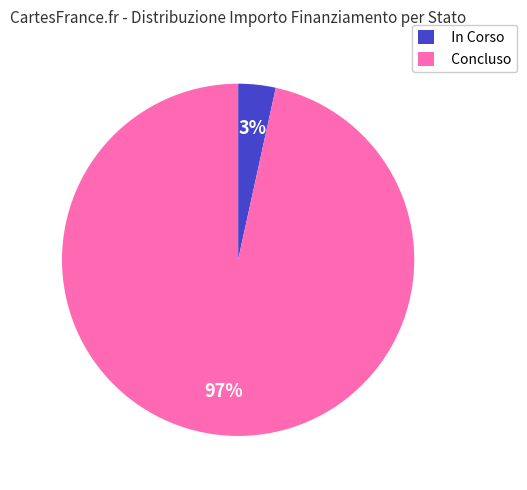

How many segments does this pie chart have?

2